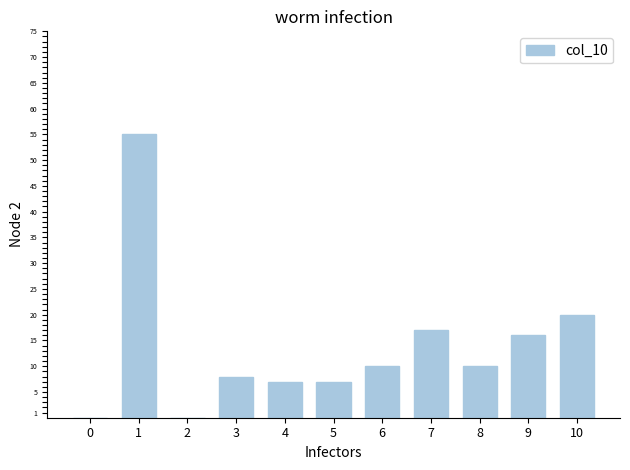

What is the sum of all values?

150